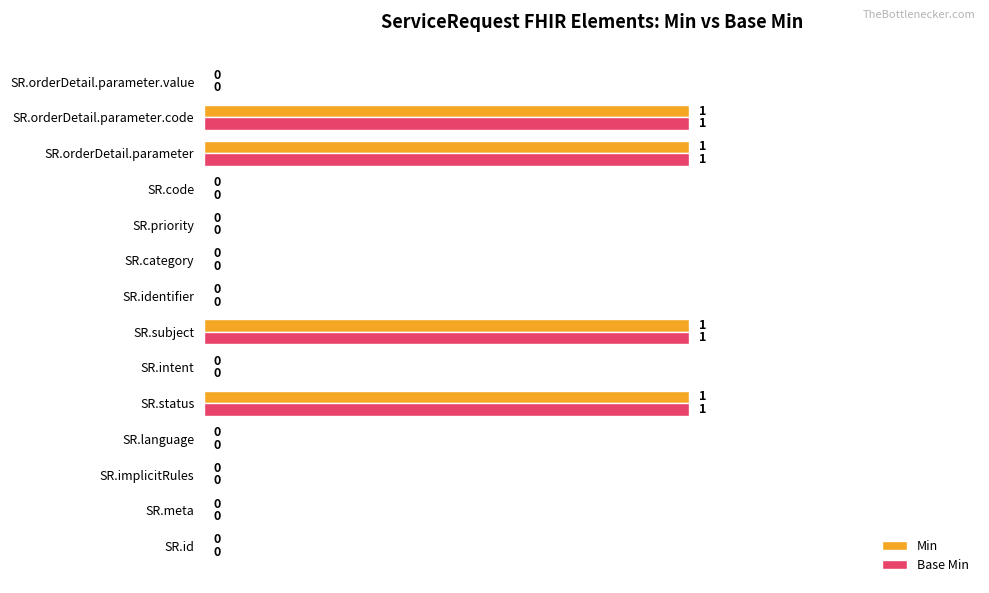

What are all the series names shown in the legend?

Min, Base Min